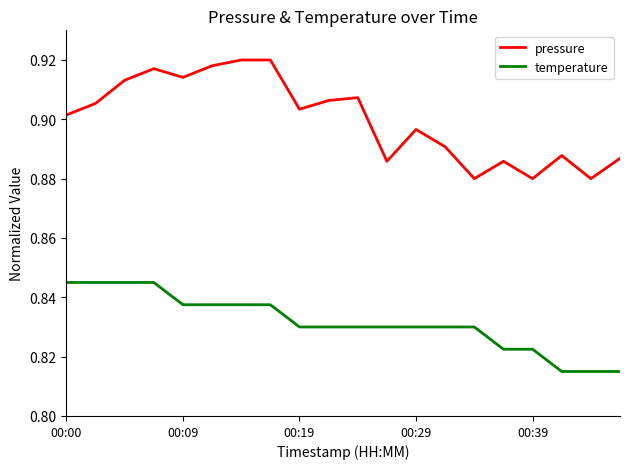

Which series has the largest total across all categories?

pressure